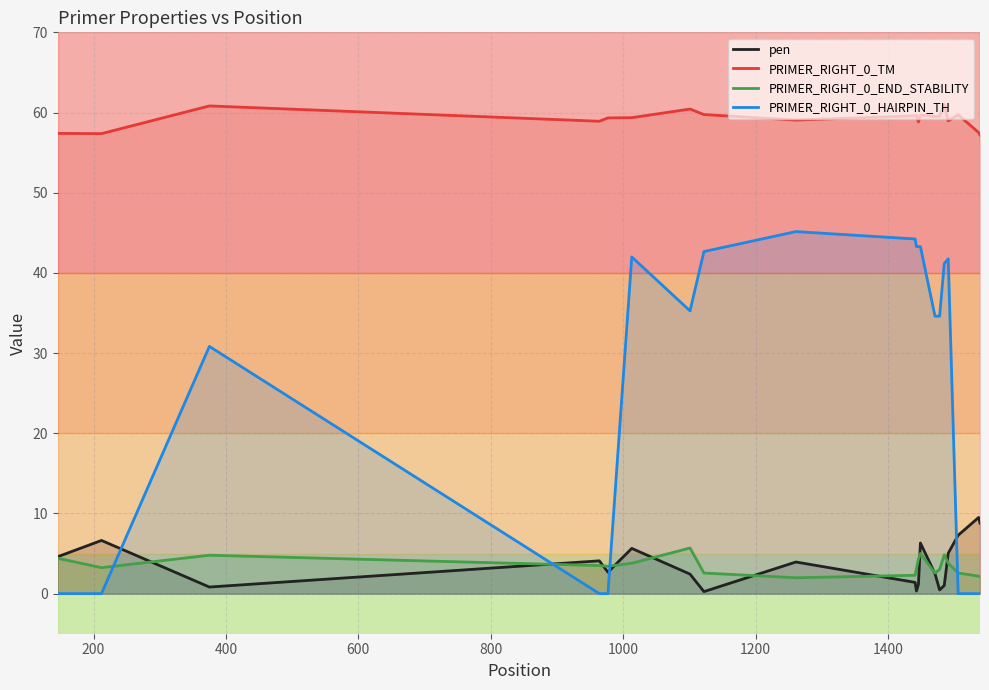

What is the highest value of the PRIMER_RIGHT_0_TM series?

61.0